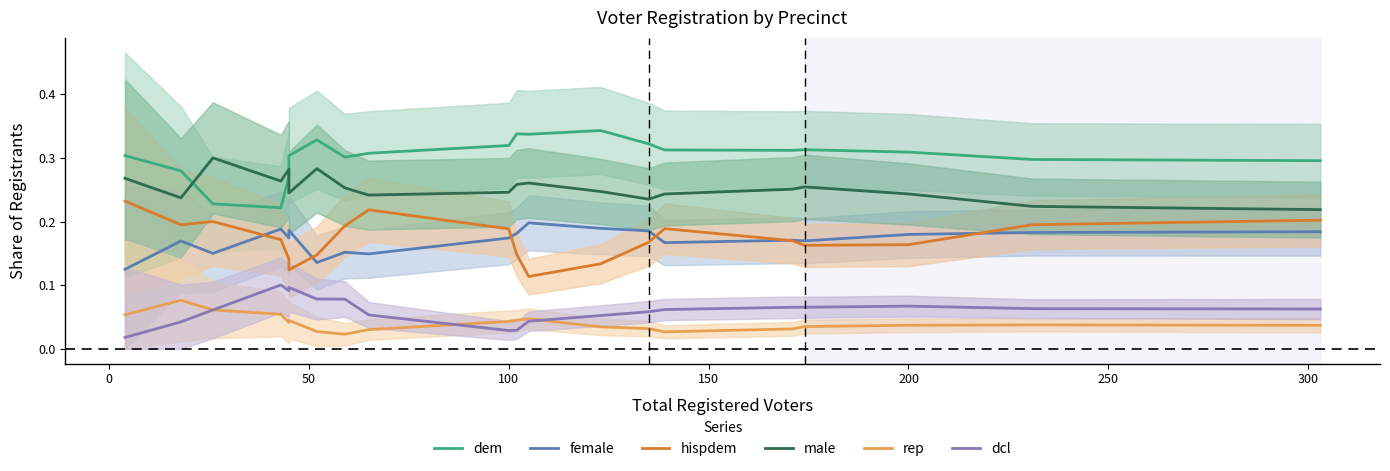

Reading right to left, transcribe all the data shown in this chart.

dem: 0.3	0.3	0.3	0.3	0.3	0.3	0.3	0.3	0.3	0.3	0.3	0.3	0.3	0.3	0.3	0.3	0.2	0.2	0.3	0.3
female: 0.2	0.2	0.2	0.2	0.2	0.2	0.2	0.2	0.2	0.2	0.2	0.1	0.2	0.1	0.2	0.2	0.2	0.1	0.2	0.1
hispdem: 0.2	0.2	0.2	0.2	0.2	0.2	0.2	0.1	0.1	0.1	0.2	0.2	0.2	0.1	0.1	0.1	0.2	0.2	0.2	0.2
male: 0.2	0.2	0.2	0.3	0.3	0.2	0.2	0.2	0.3	0.3	0.2	0.2	0.3	0.3	0.2	0.3	0.3	0.3	0.2	0.3
rep: 0.0	0.0	0.0	0.0	0.0	0.0	0.0	0.0	0.0	0.0	0.0	0.0	0.0	0.0	0.0	0.0	0.1	0.1	0.1	0.1
dcl: 0.1	0.1	0.1	0.1	0.1	0.1	0.1	0.1	0.0	0.0	0.0	0.1	0.1	0.1	0.1	0.1	0.1	0.1	0.0	0.0